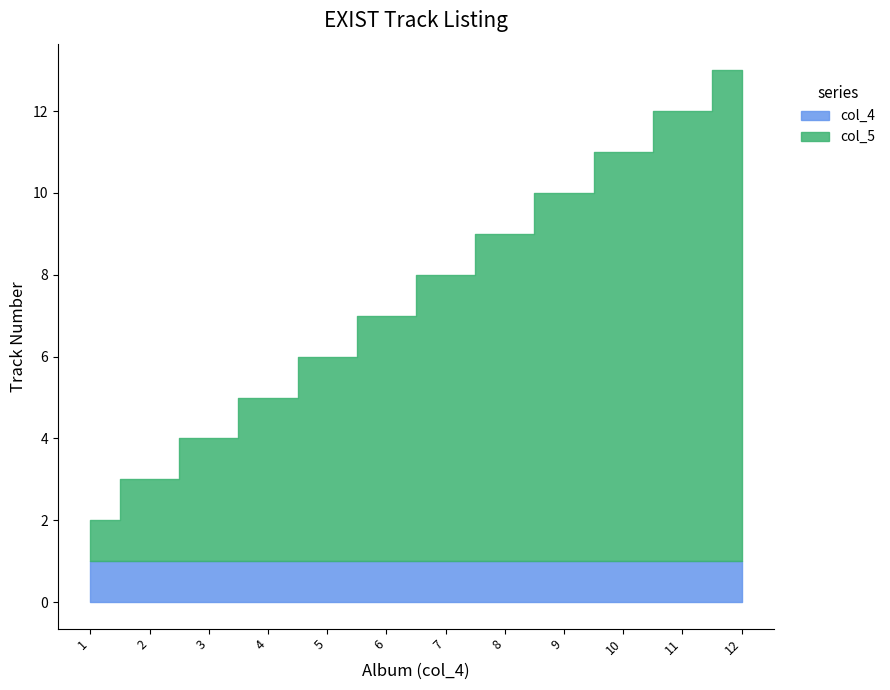

Reading left to right, list all the values displayed in this chart.

col_4: 1	1	1	1	1	1	1	1	1	1	1	1
col_5: 1	2	3	4	5	6	7	8	9	10	11	12